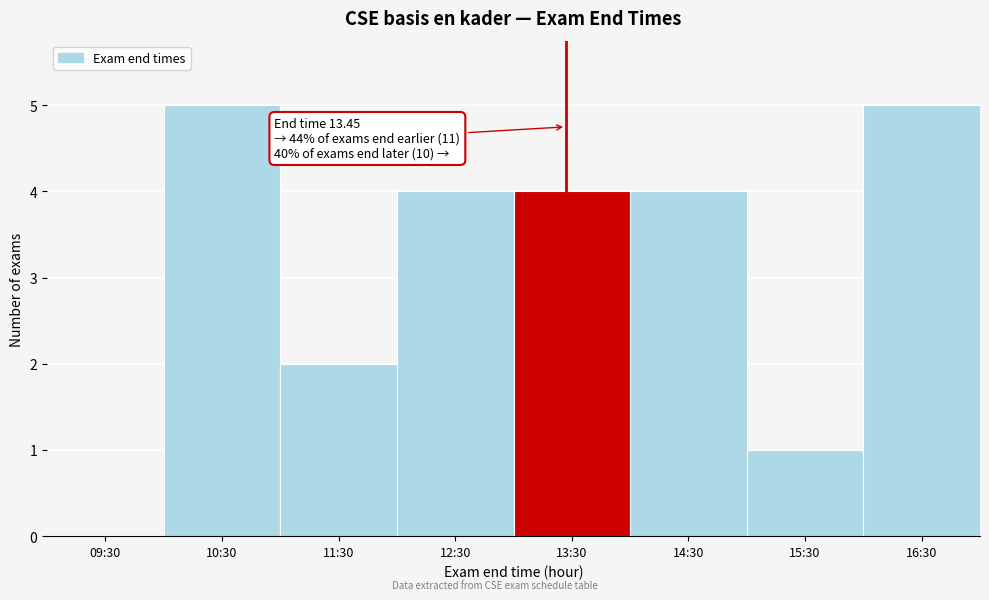

Reading right to left, list all the values displayed in this chart.

16:30=5	15:30=1	14:30=4	13:30=4	12:30=4	11:30=2	10:30=5	09:30=0